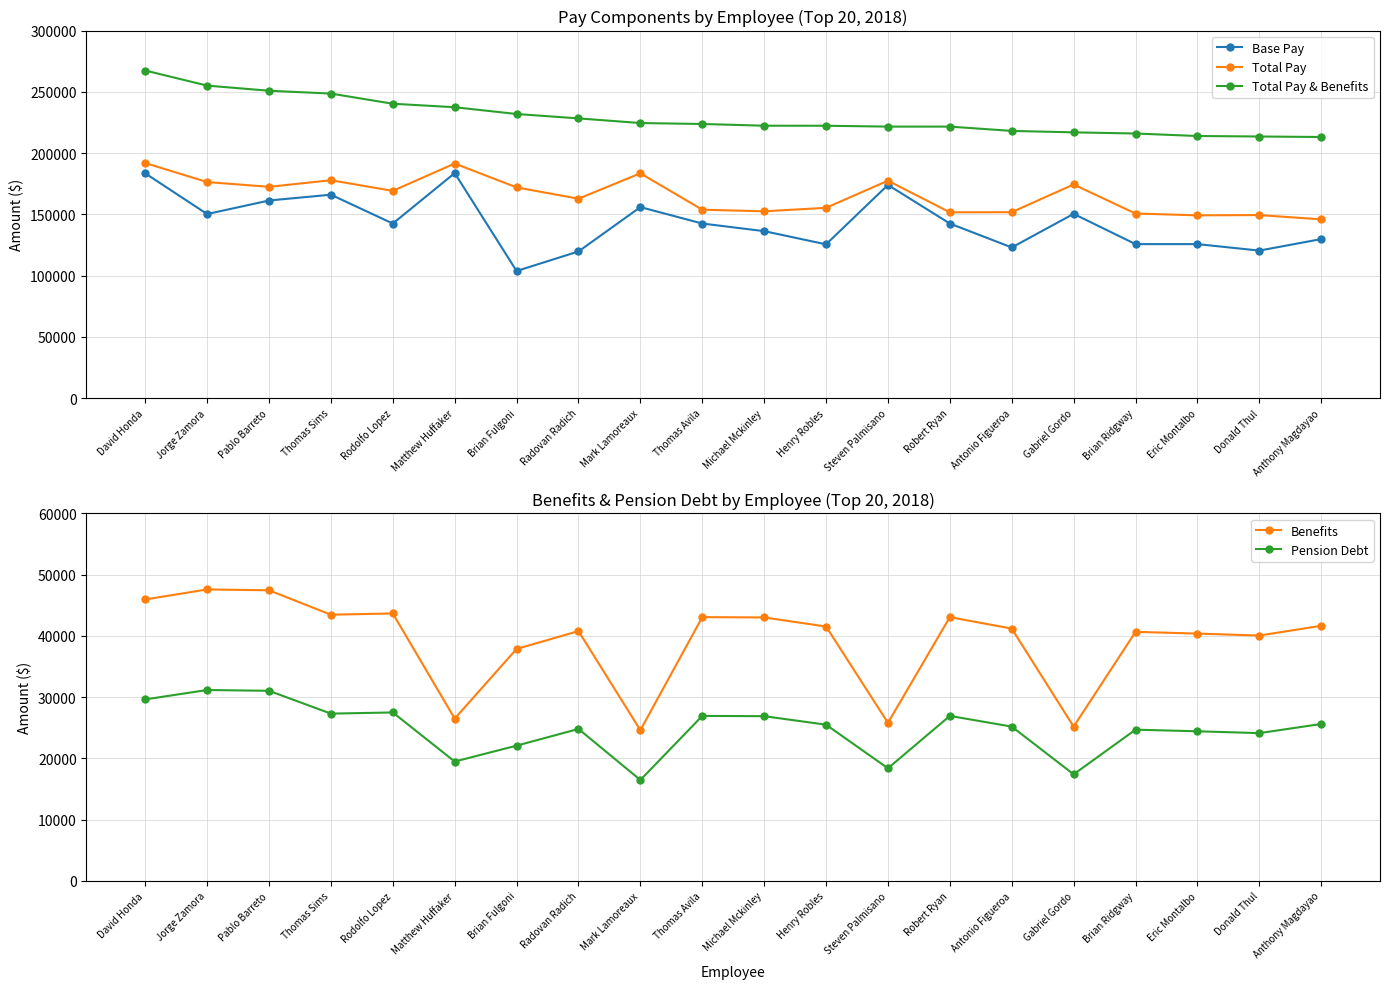

What is the value of the Total Pay point at the 3rd from the left?

172431.4